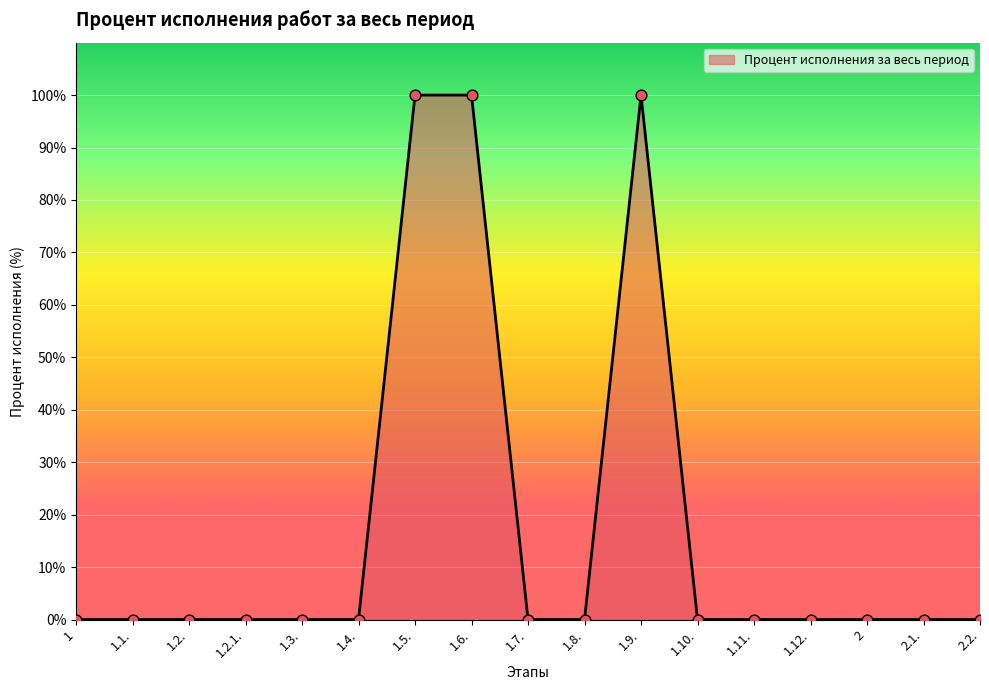

What position from the right is 1.5.?

11